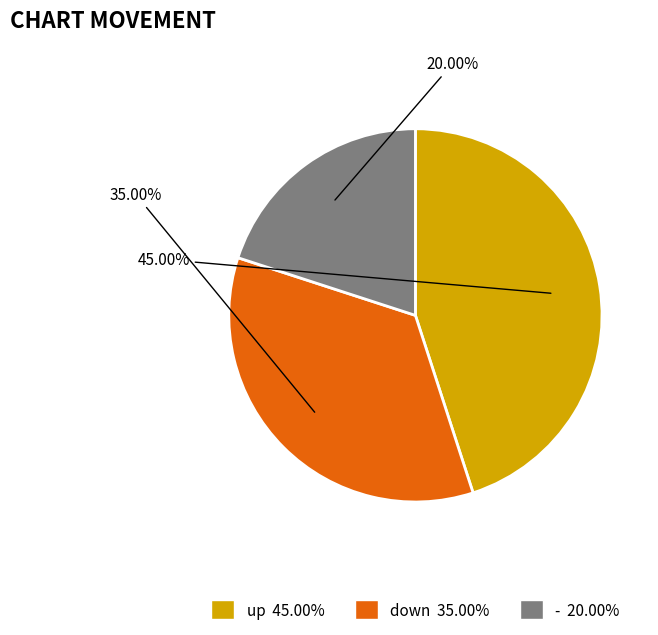

To the nearest percent, what is the difference between the up and - slice percentages?

25%